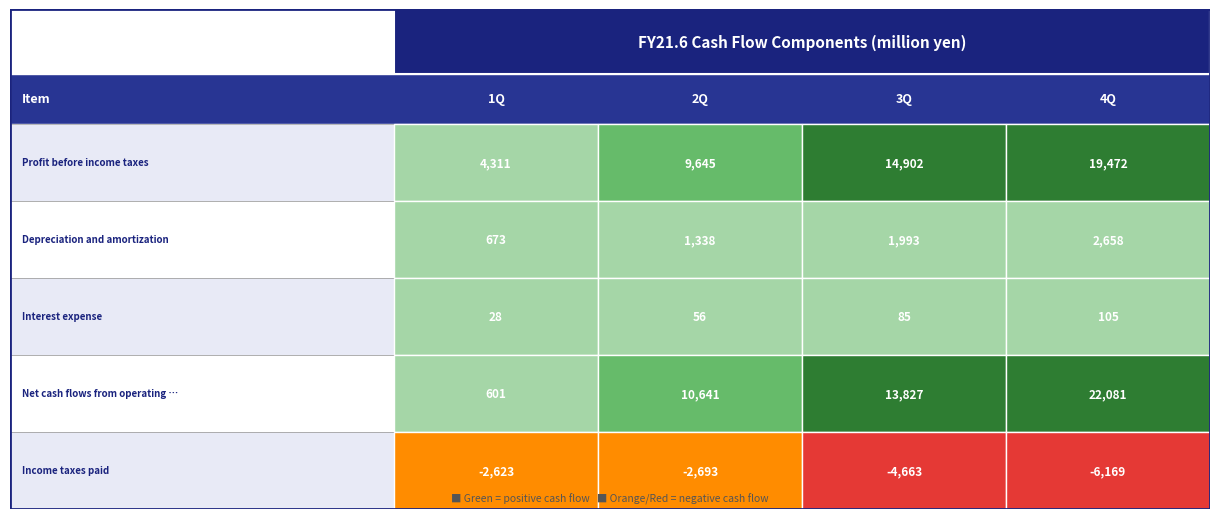

Which series has the widest spread of values?

Net cash flows from operating activities